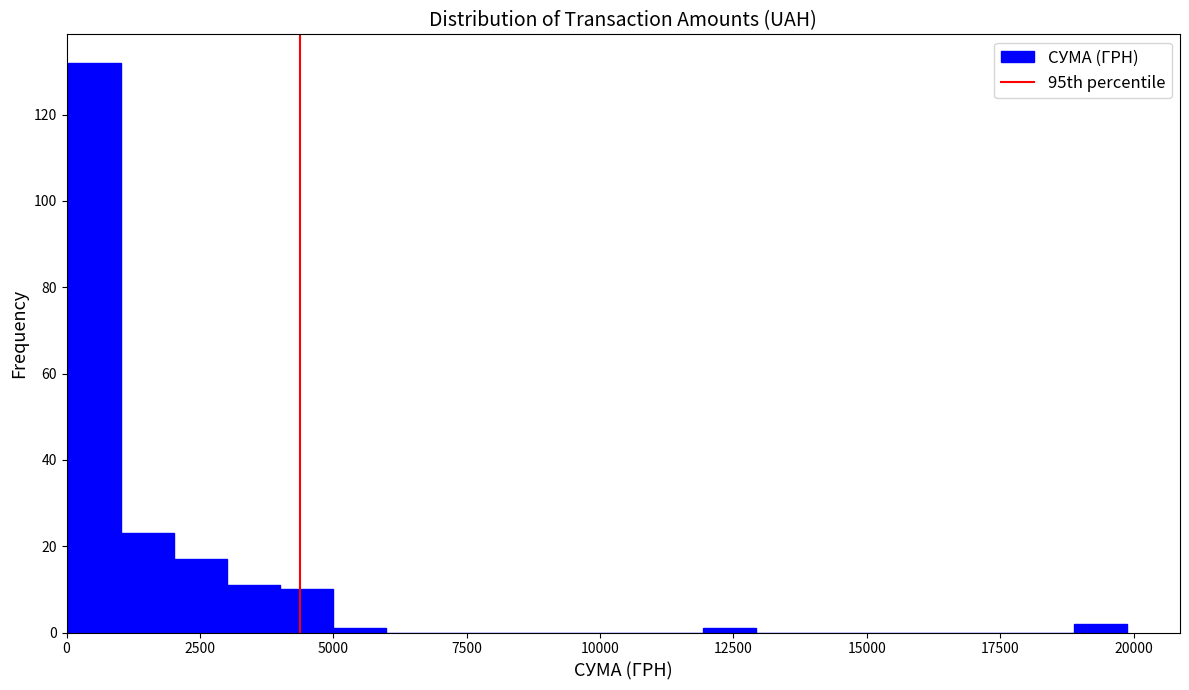

Read against the x-axis, roughly where is the centre of the tallest bar?

500